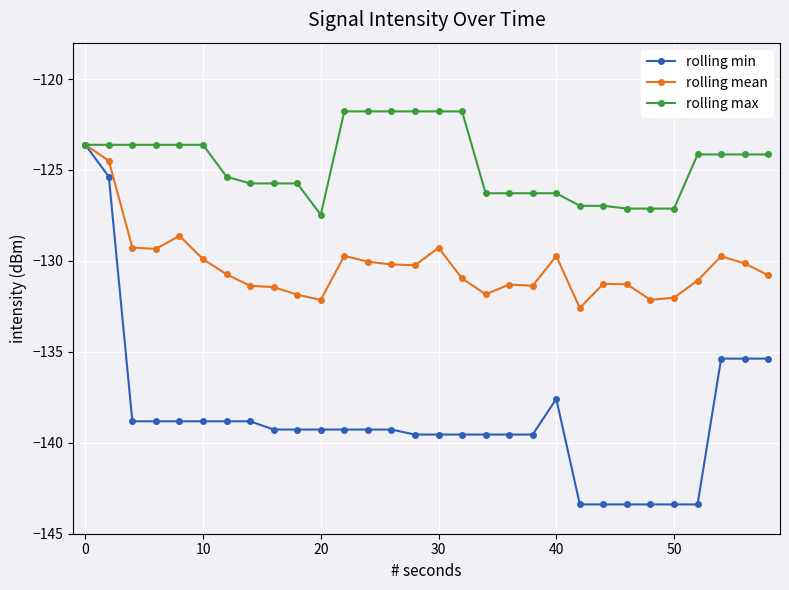

Which series has the widest spread of values?

rolling min